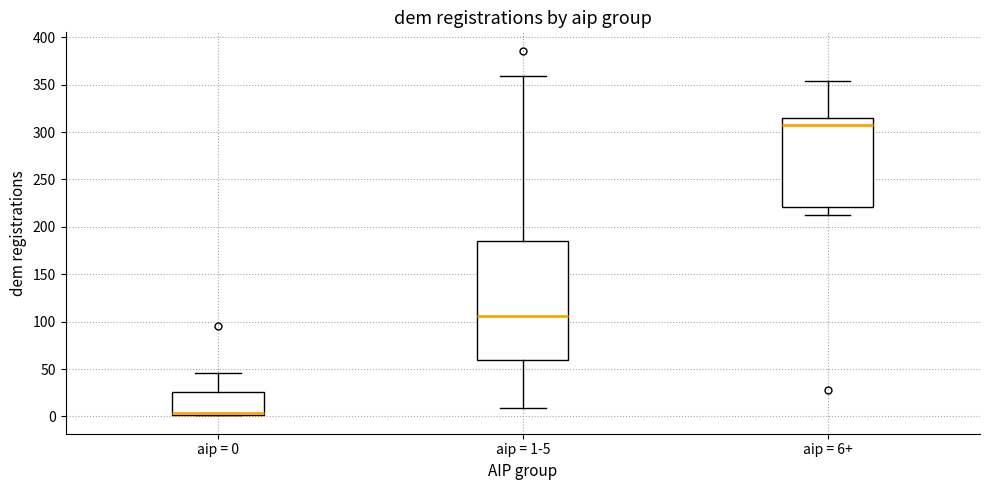

Comparing the boxes themselves (not the whiskers), which one is the tallest?

aip = 1-5